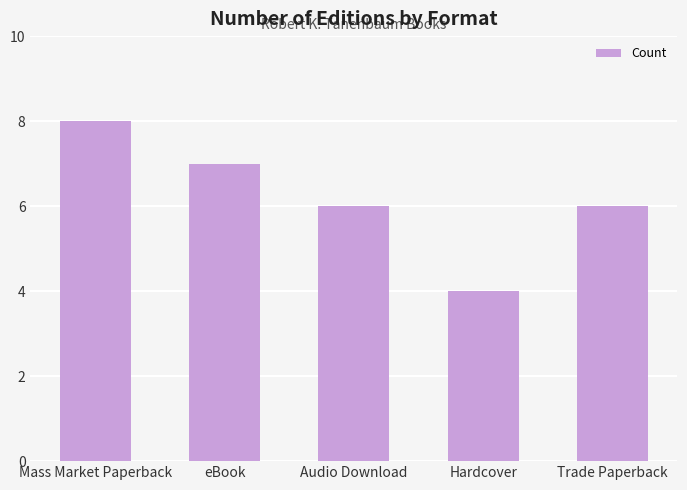

What is the value of the 2nd bar from the left?

7